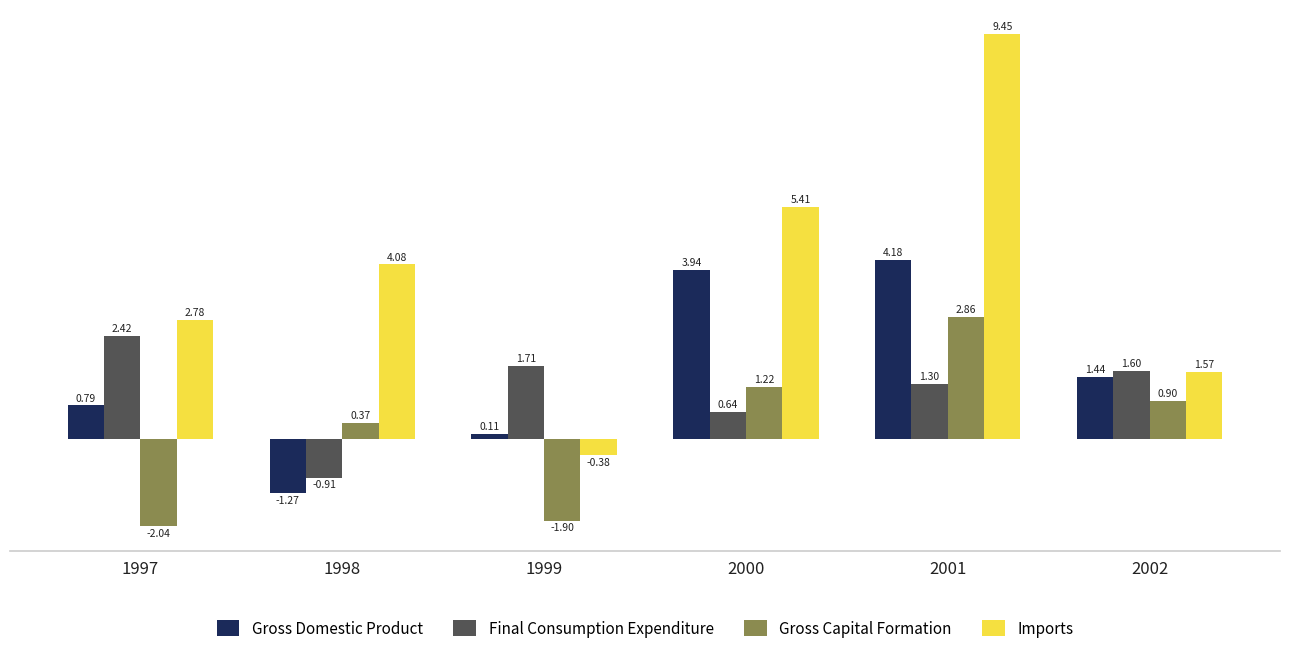

What is the difference between the maximum and minimum values in the Imports series?

9.8